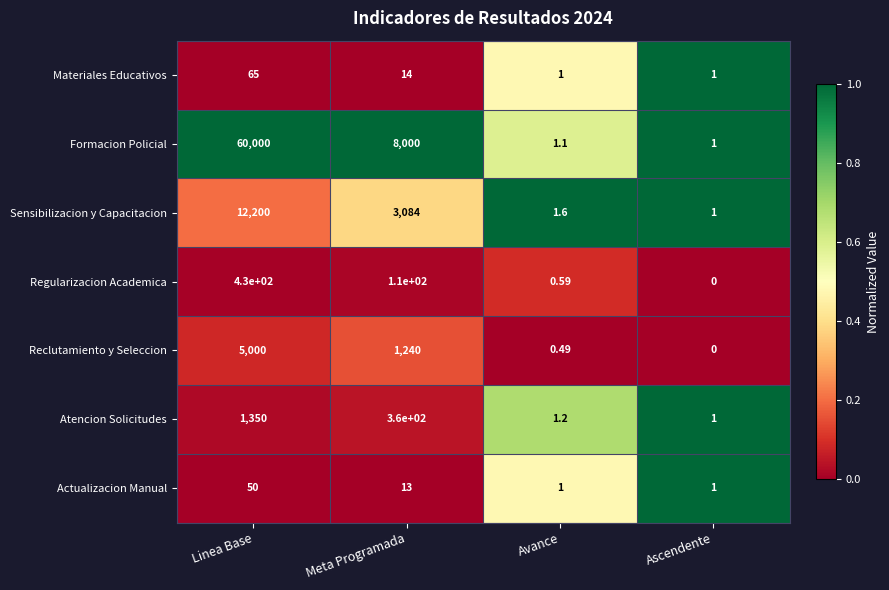

Which series has the largest total across all categories?

Formacion Policial